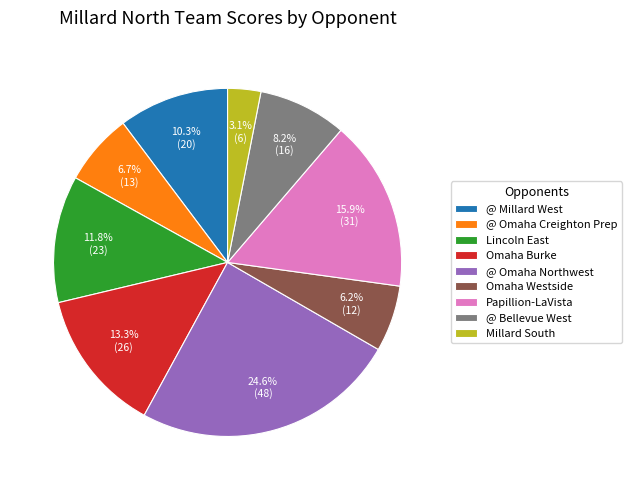

True or false: Omaha Westside accounts for 6% of the total.

True